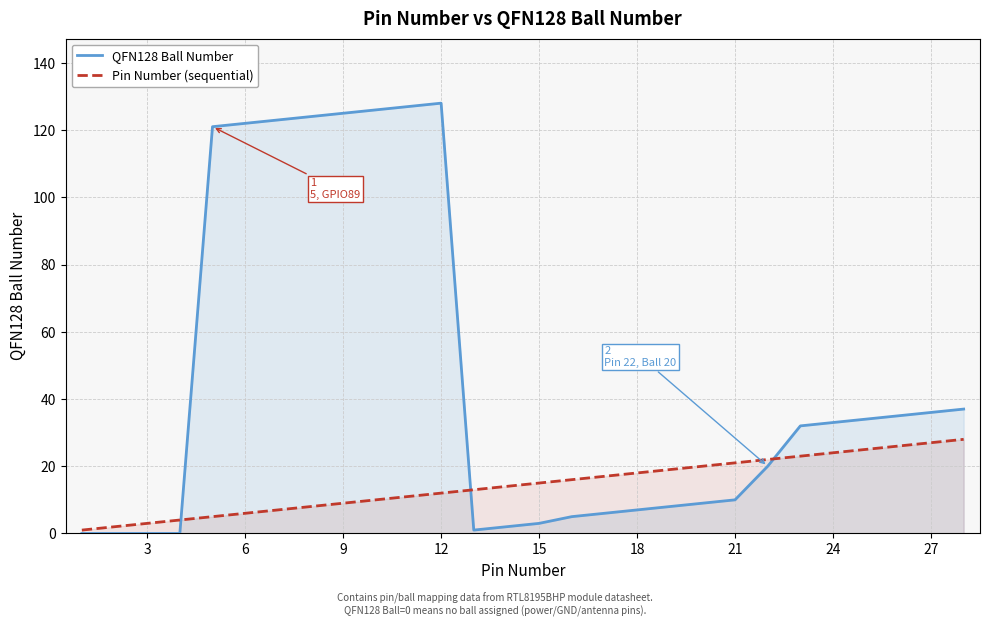

Which series has the largest total across all categories?

QFN128 Ball Number